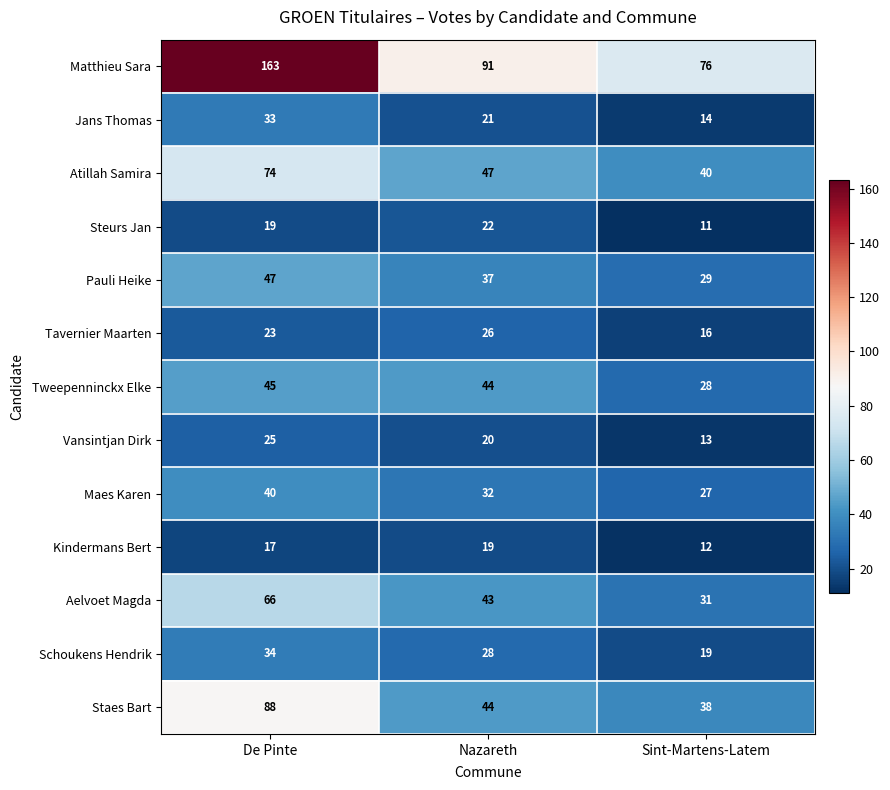

True or false: Maes Karen has a value of 38 at Sint-Martens-Latem.

False